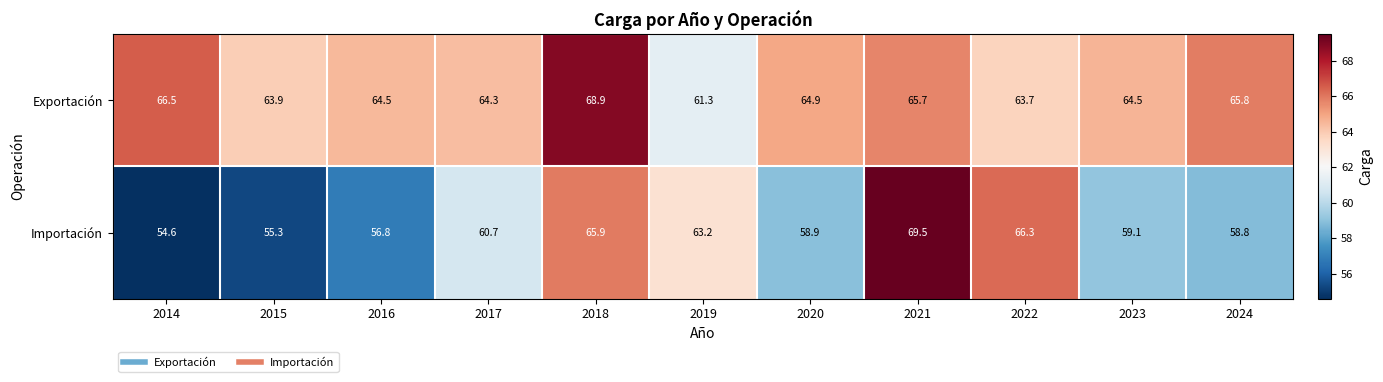

At 2024, list the series in order from largest to smallest.

Exportación, Importación